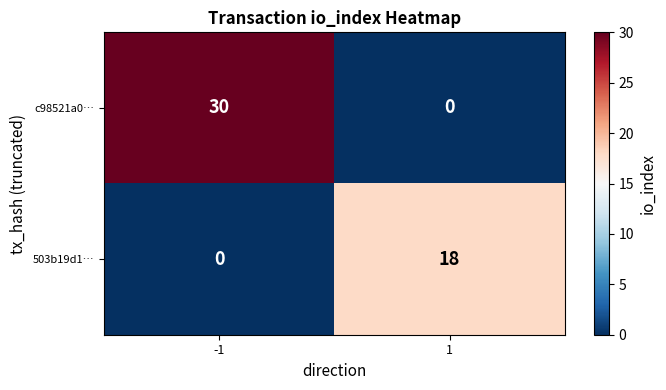

Rank the series by their maximum value, from highest to lowest.

c98521a0…, 503b19d1…